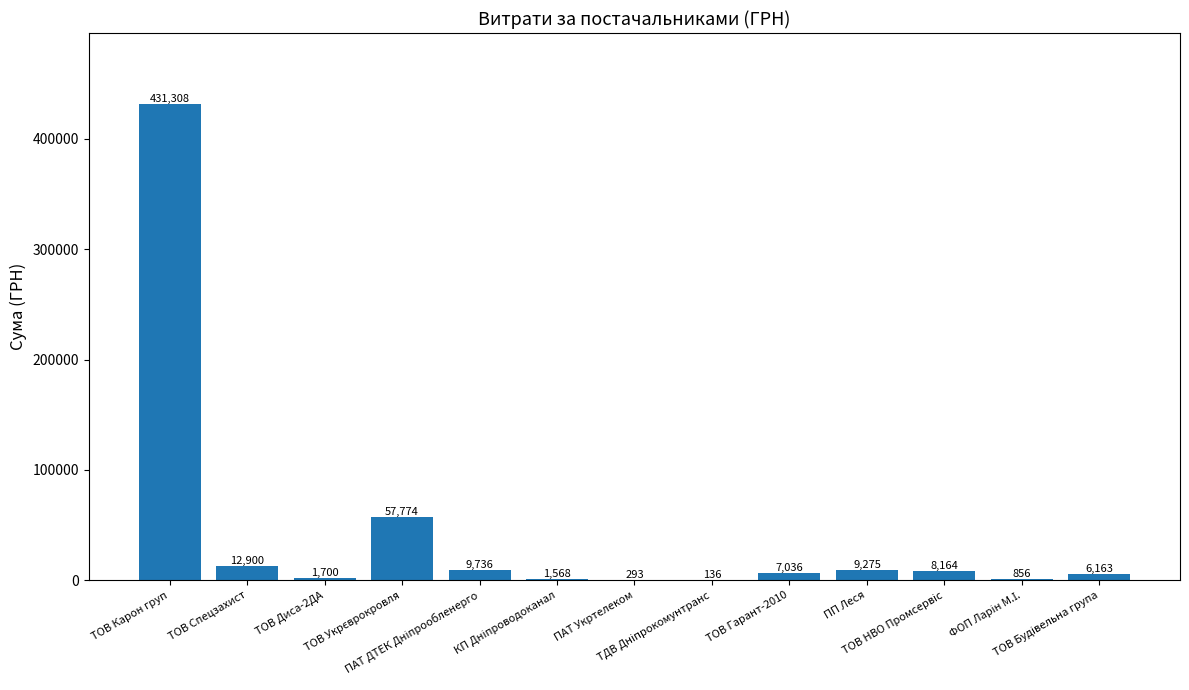

What is the maximum value shown in the chart?

431308.2